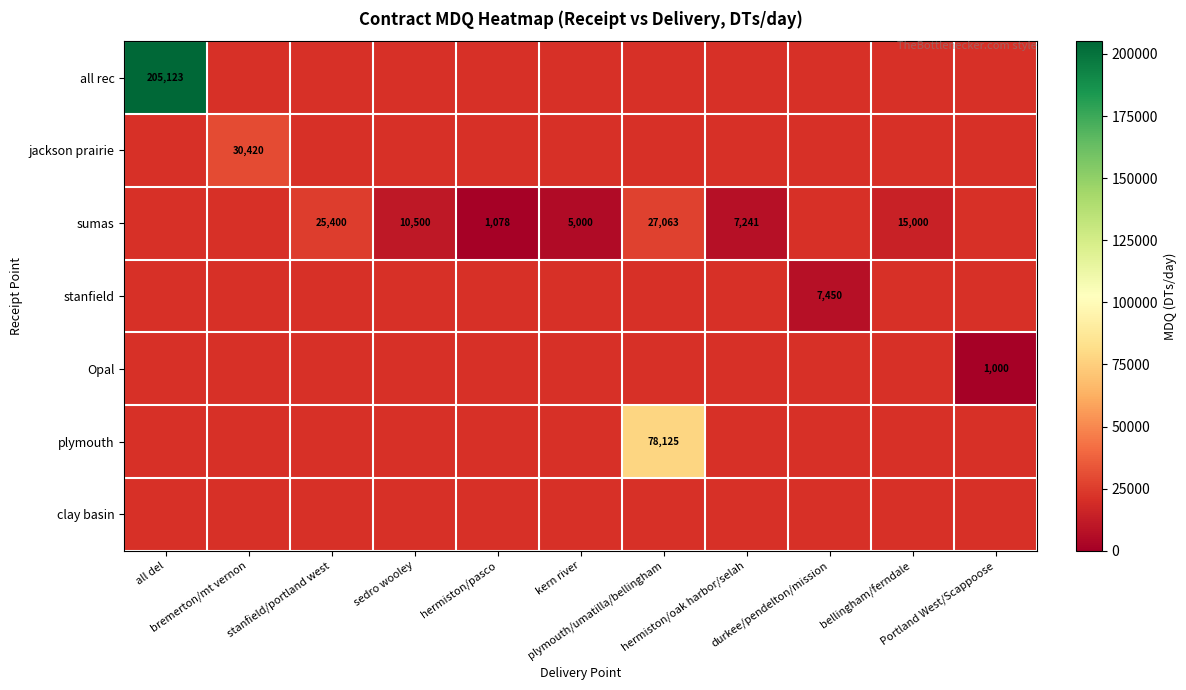

Count the number of categories in the chart.

11